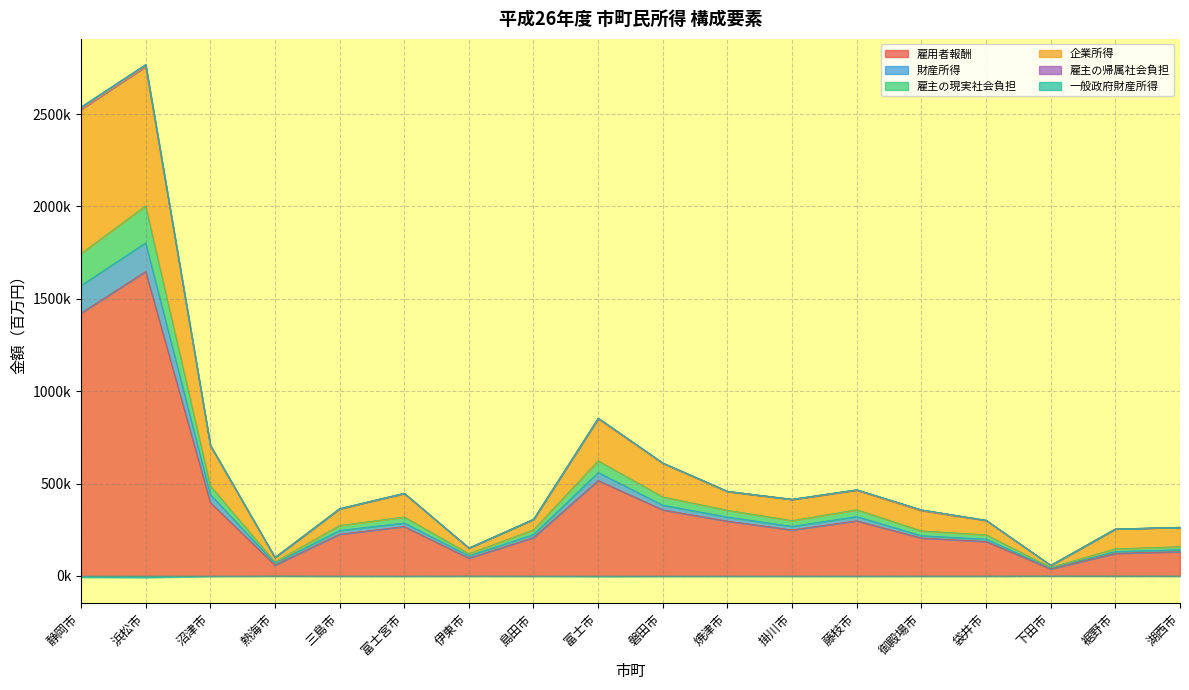

How many interior local valleys does the 雇主の現実社会負担 series have?

4